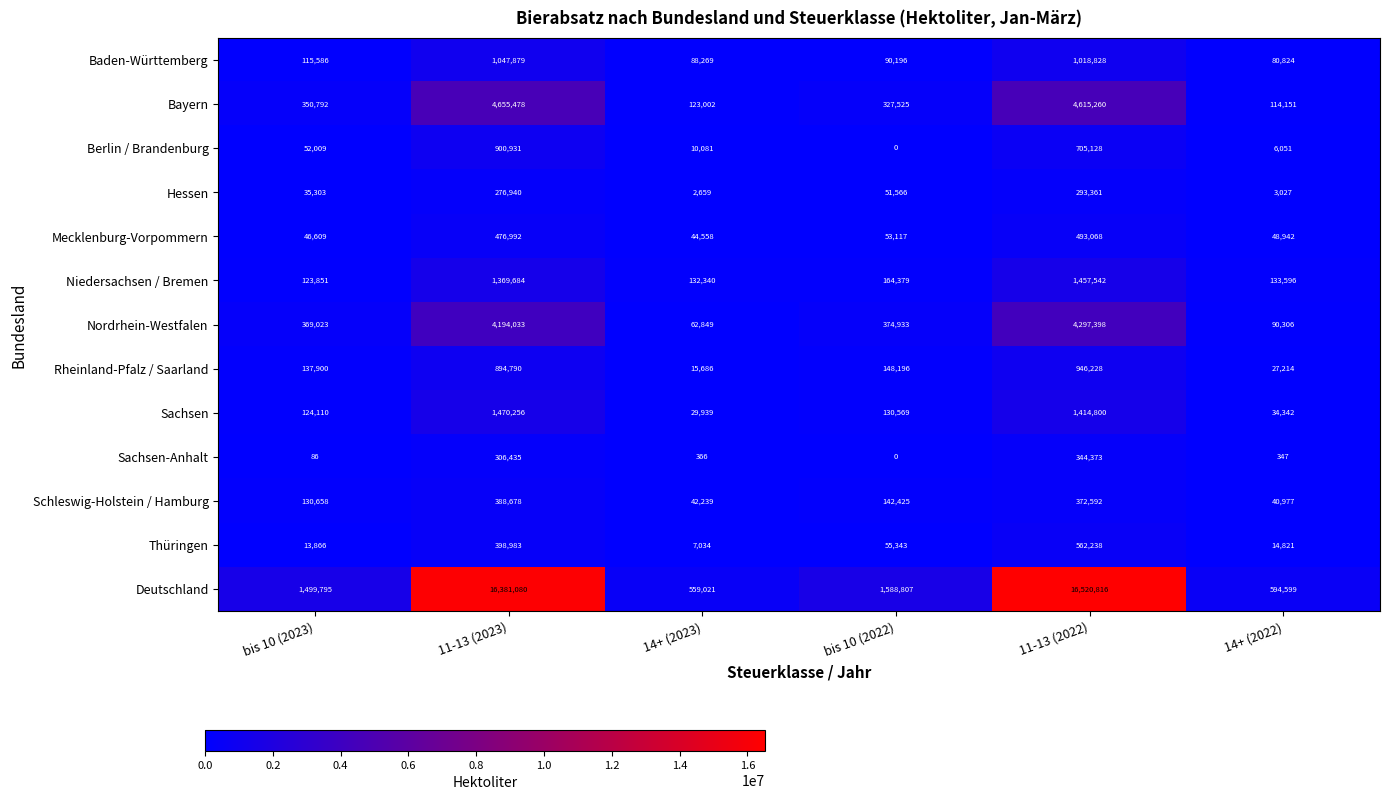

Which series has the largest total across all categories?

Deutschland